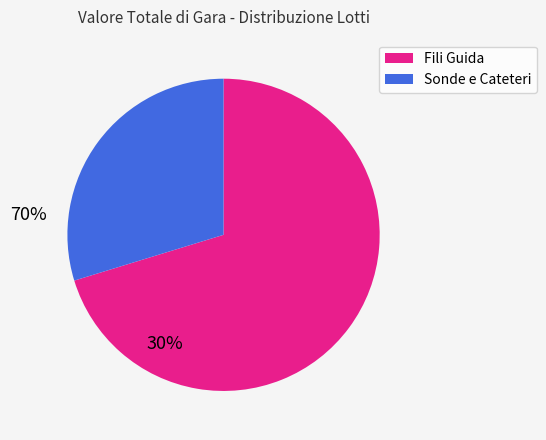

Does any single category account for the majority?

Yes